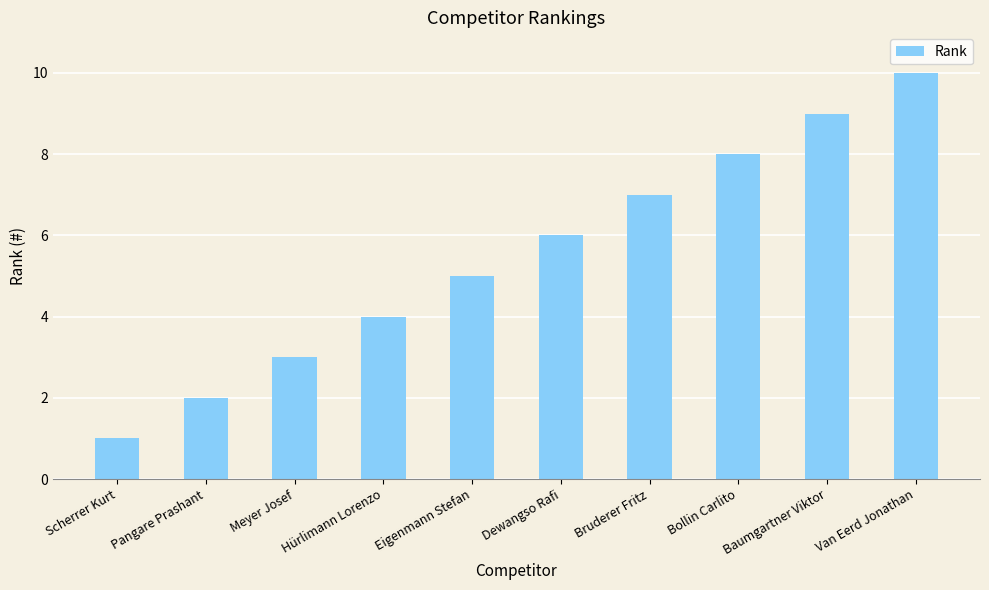

Which has a higher value, Bollin Carlito or Hürlimann Lorenzo?

Bollin Carlito